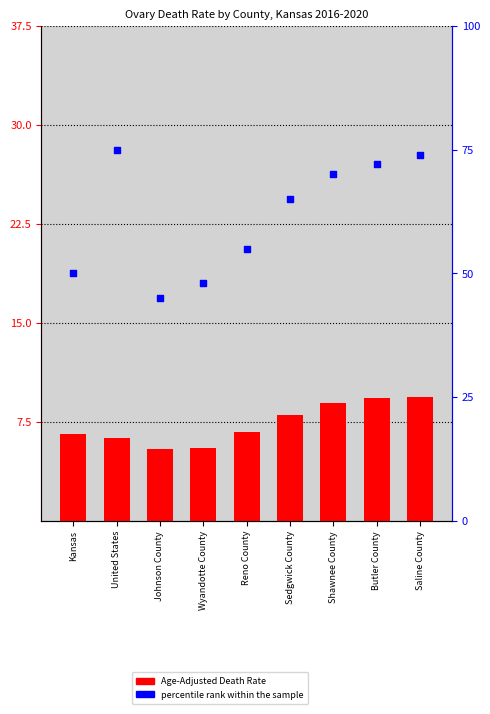

At how many categories does at least one series exceed 64?

5